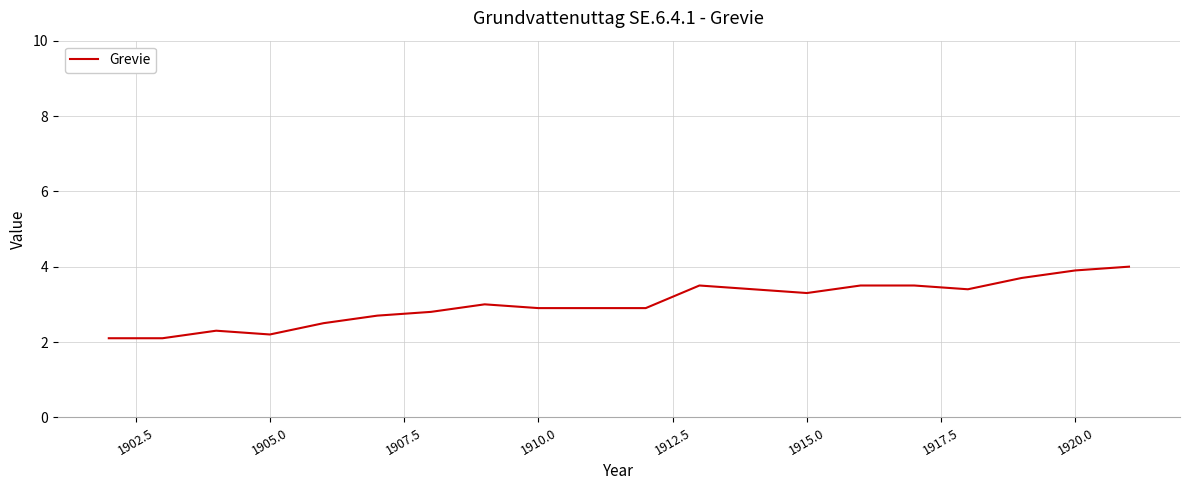

What is the minimum value shown in the chart?

2.1